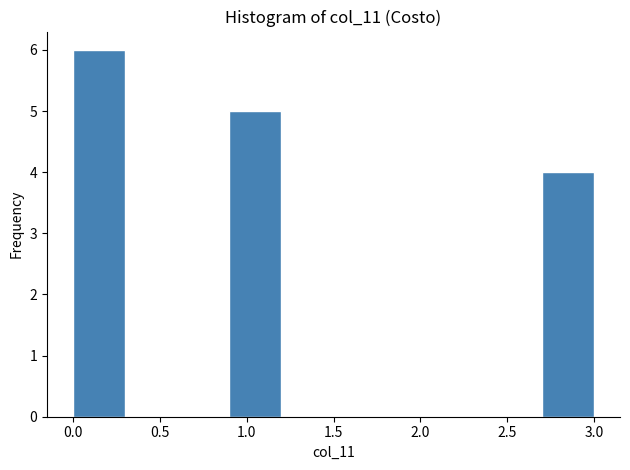

What is the height of the bar covering 0.0 to 0.3 on the x-axis? The values are not printed on the chart, so give them approximately, as read against the axis.

6